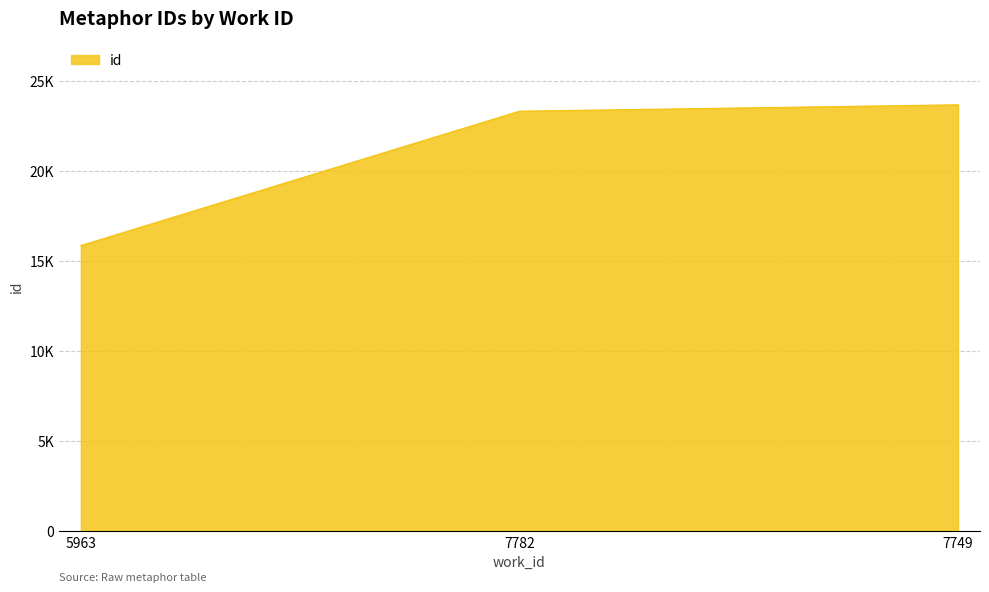

Does the chart display data point markers on the line(s)?

No